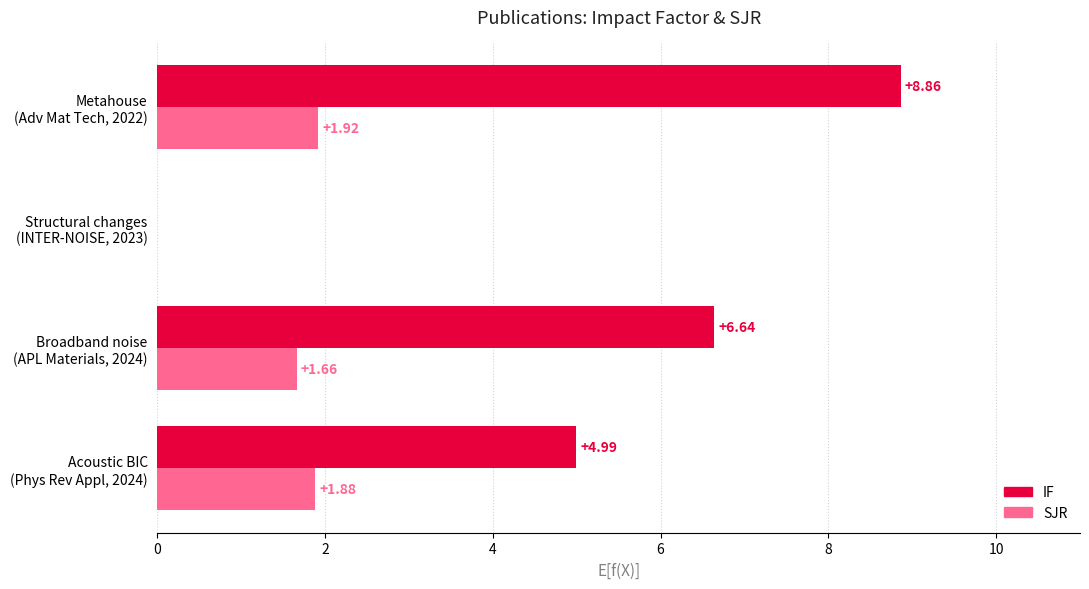

Which series has the largest total across all categories?

IF